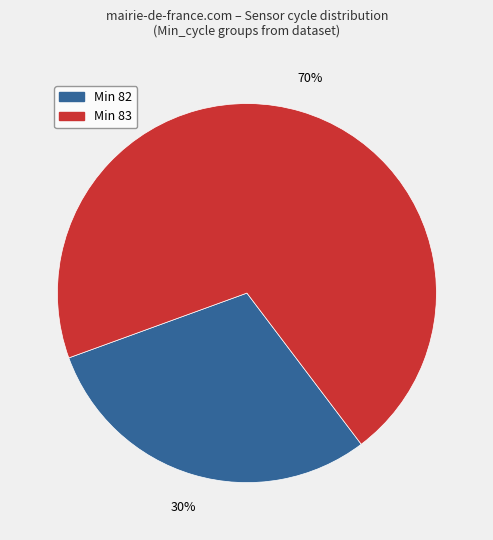

To the nearest percent, what percentage of the pie is Min 82?

30%